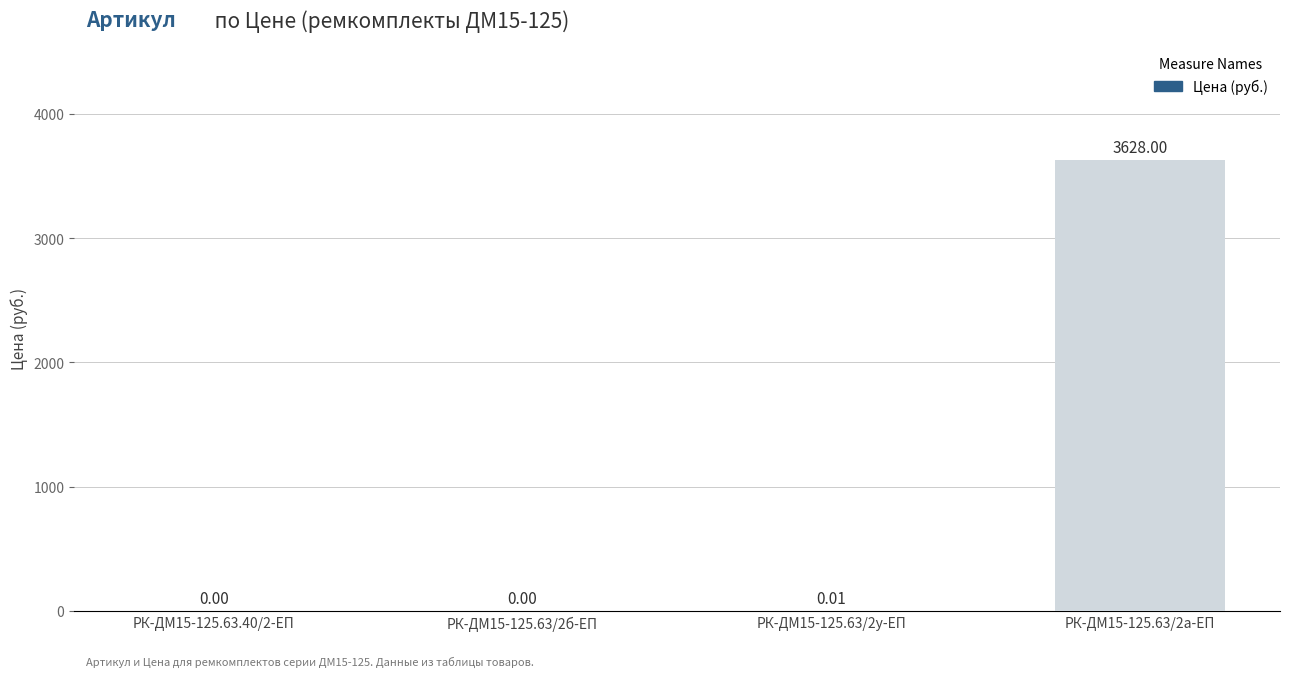

What is the greatest value displayed?

3628.0